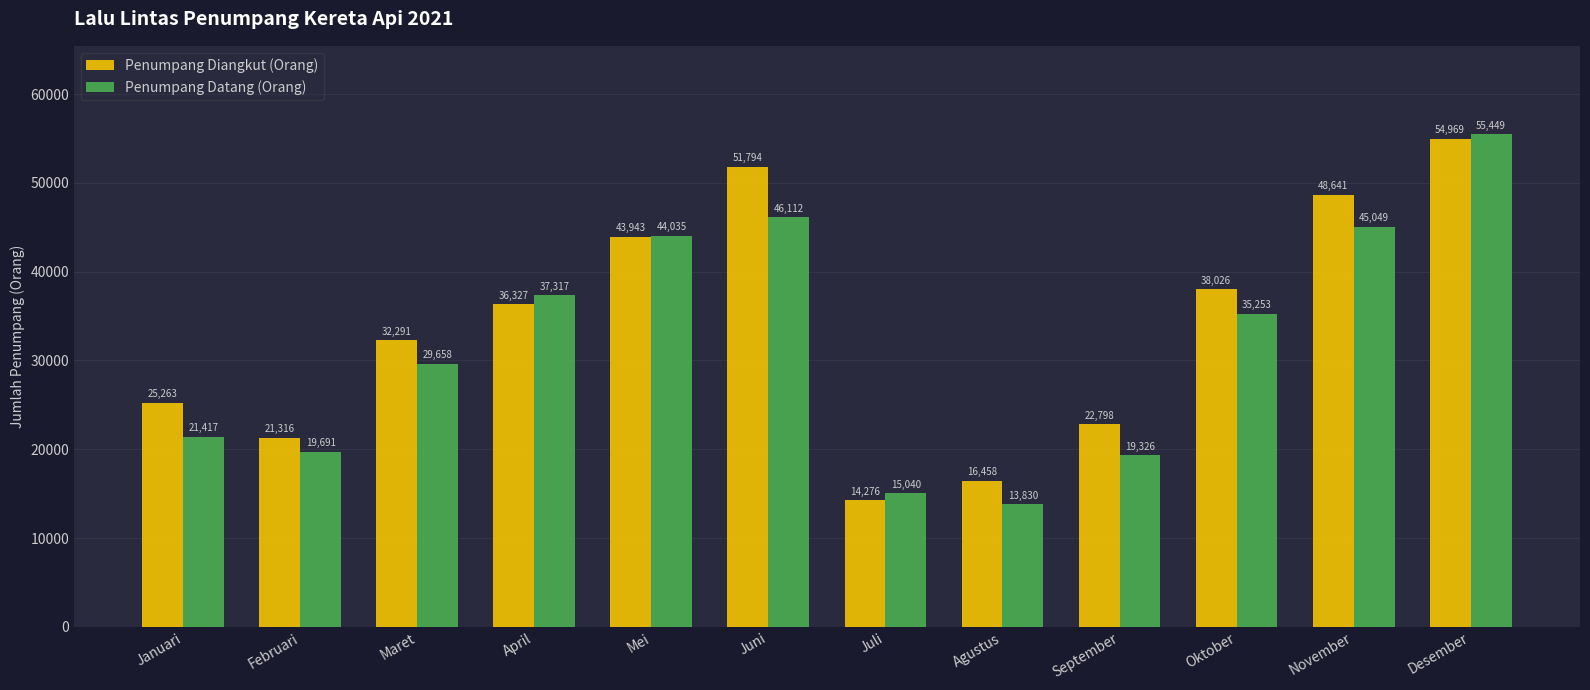

List the labels in order of Penumpang Datang (Orang) value, largest first.

Desember, Juni, November, Mei, April, Oktober, Maret, Januari, Februari, September, Juli, Agustus